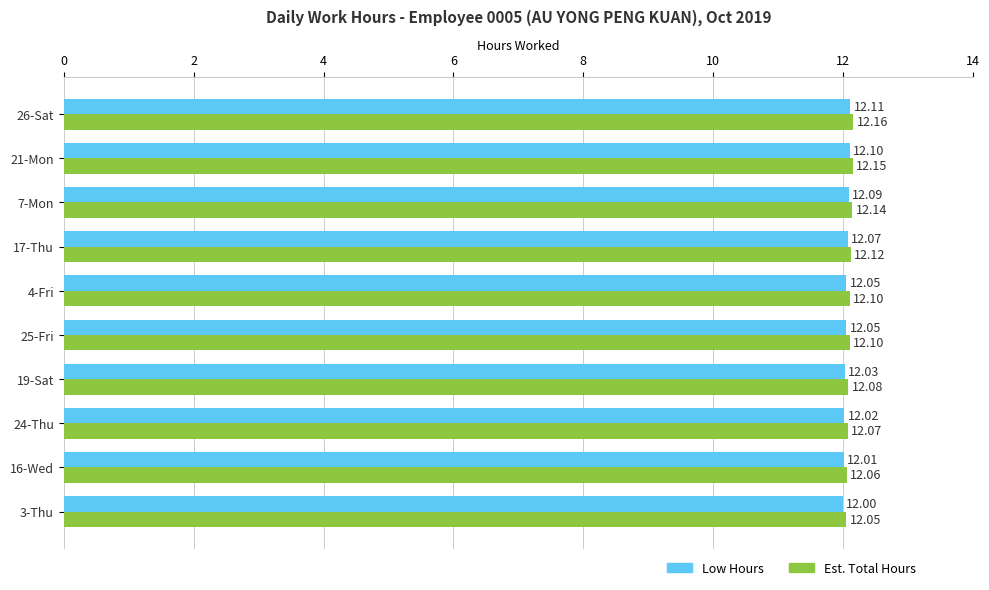

What is the average value of the Low Hours series?

12.1